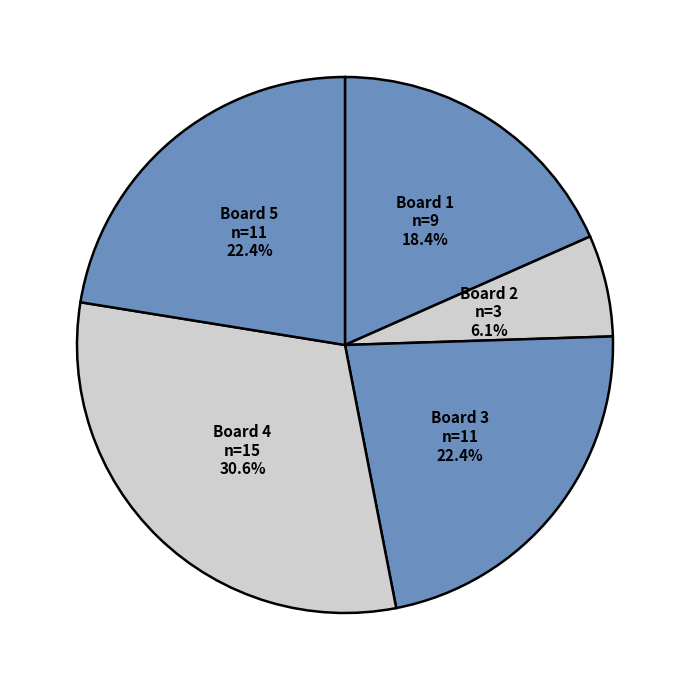

What is the largest slice in the pie chart?

Board 4 n=15 30.6%